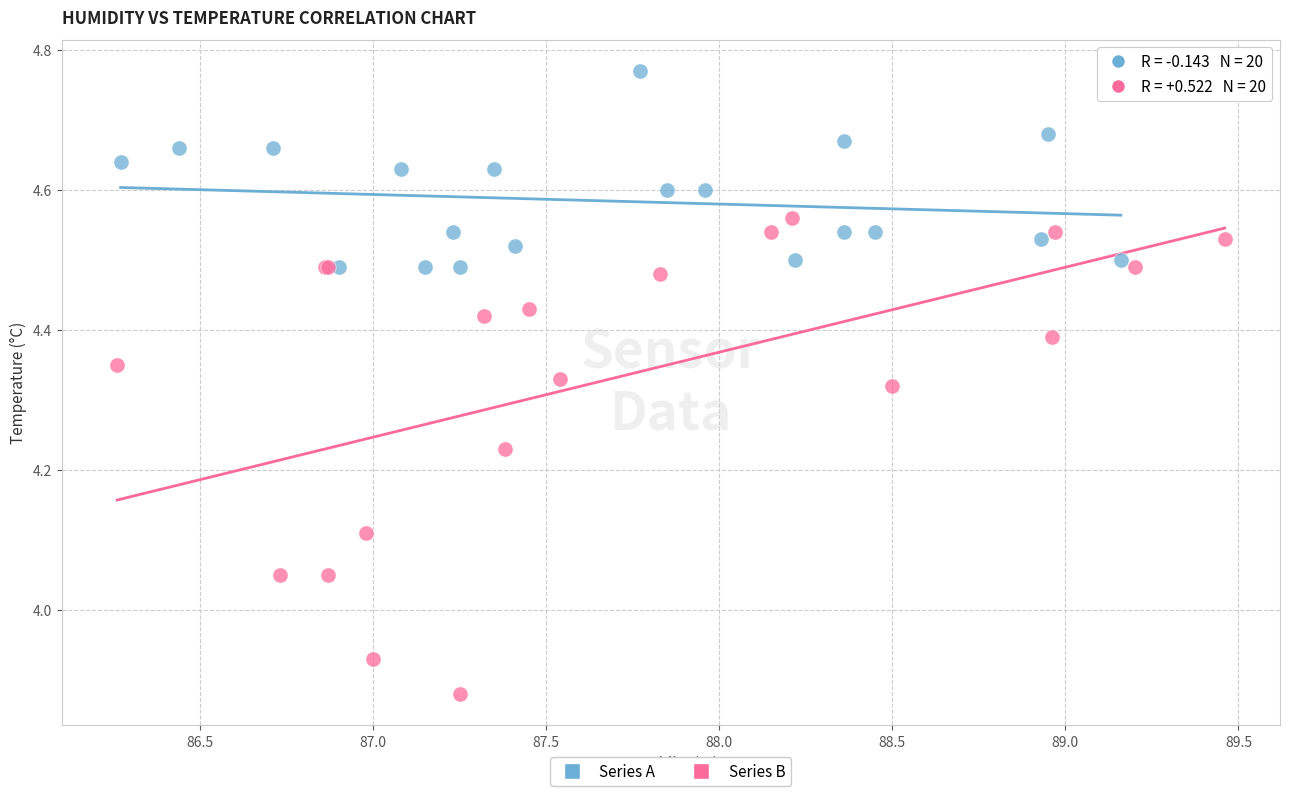

Which series reaches the maximum Y coordinate?

Series A